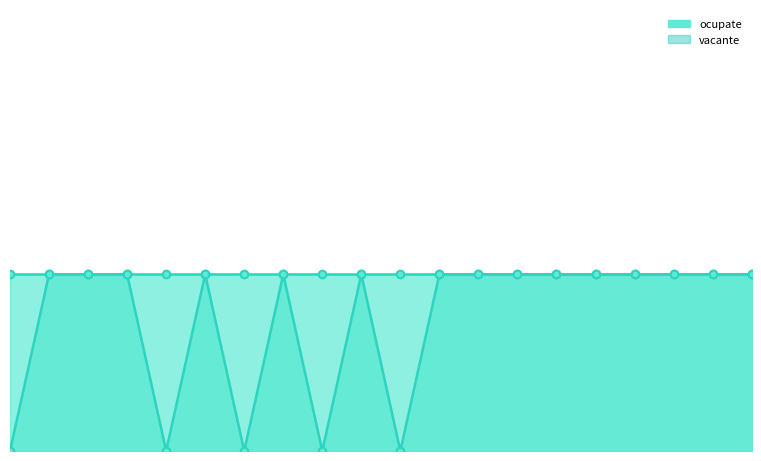

Which series has the largest Y range (max minus min)?

ocupate